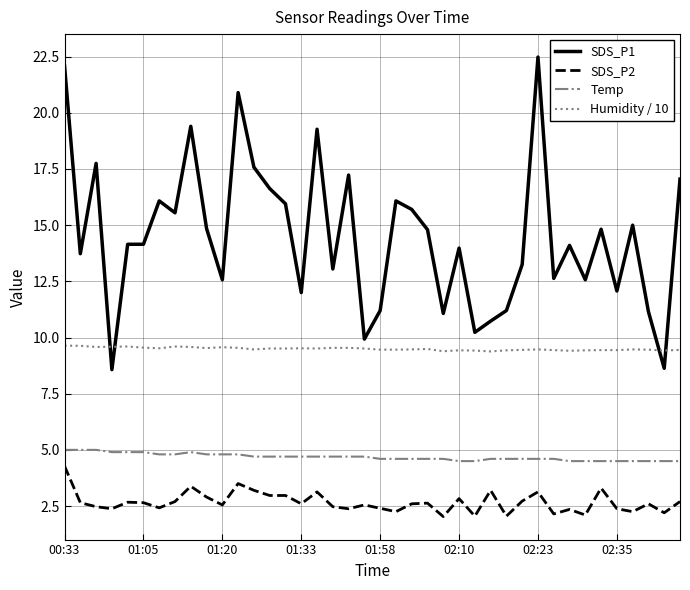

Does the chart display data point markers on the line(s)?

No